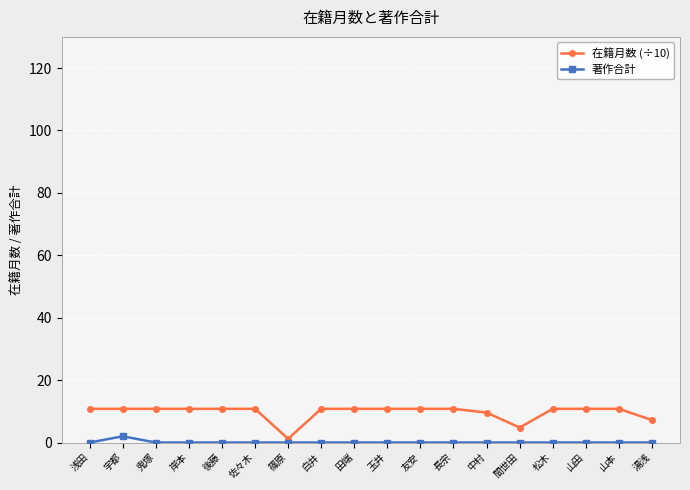

What is the label of the 13th point from the left?

中村